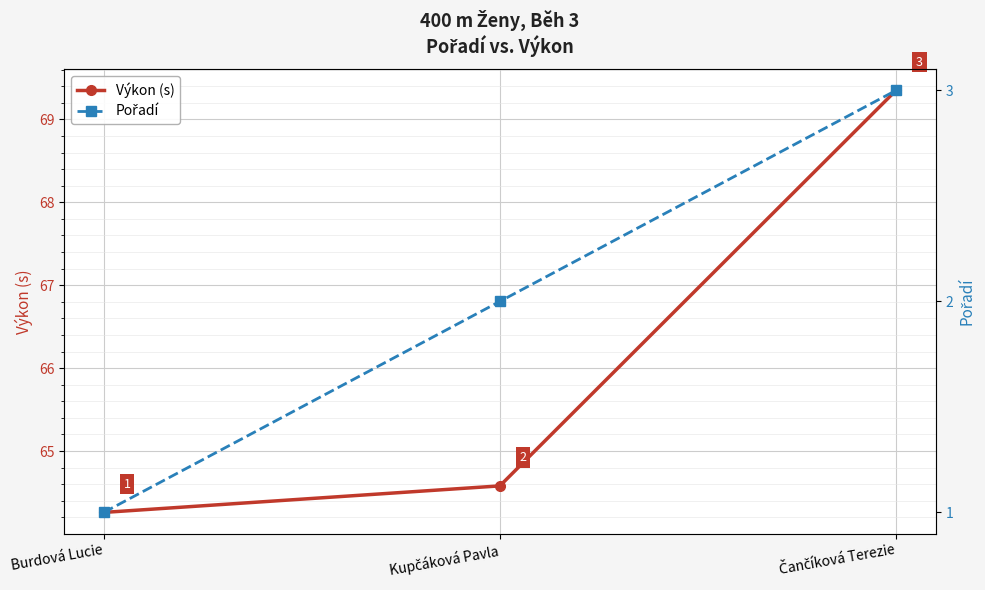

How many distinct data groups are displayed?

2